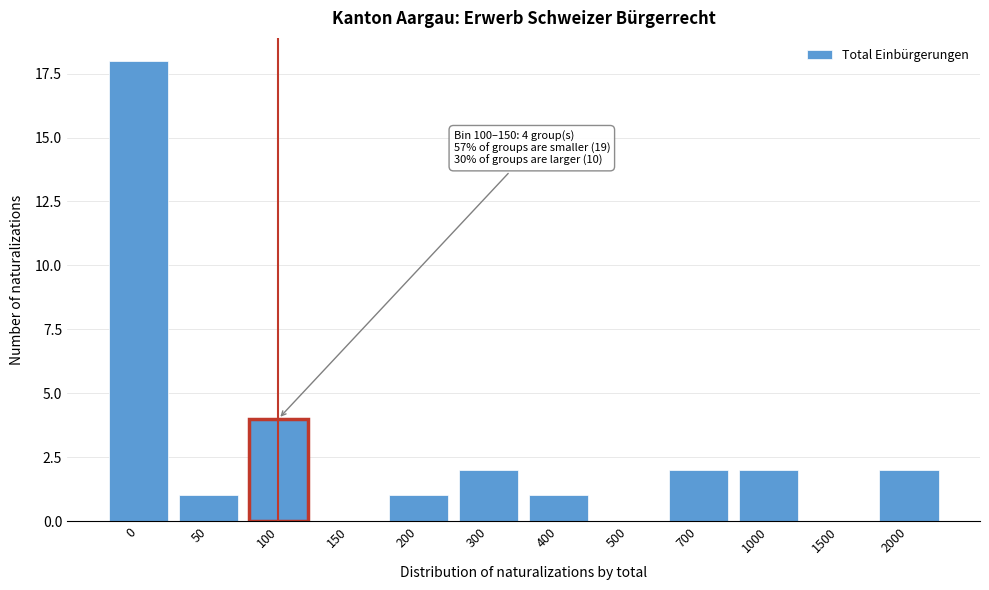

Reading left to right, extract all data points from this chart.

0=18	50=1	100=4	150=0	200=1	300=2	400=1	500=0	700=2	1000=2	1500=0	2000=2